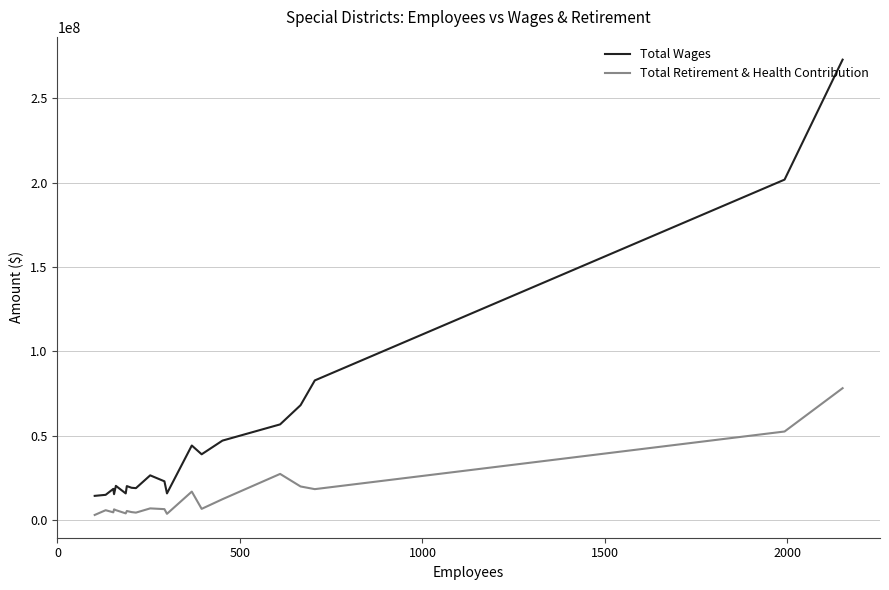

Which series has the largest total across all categories?

Total Wages